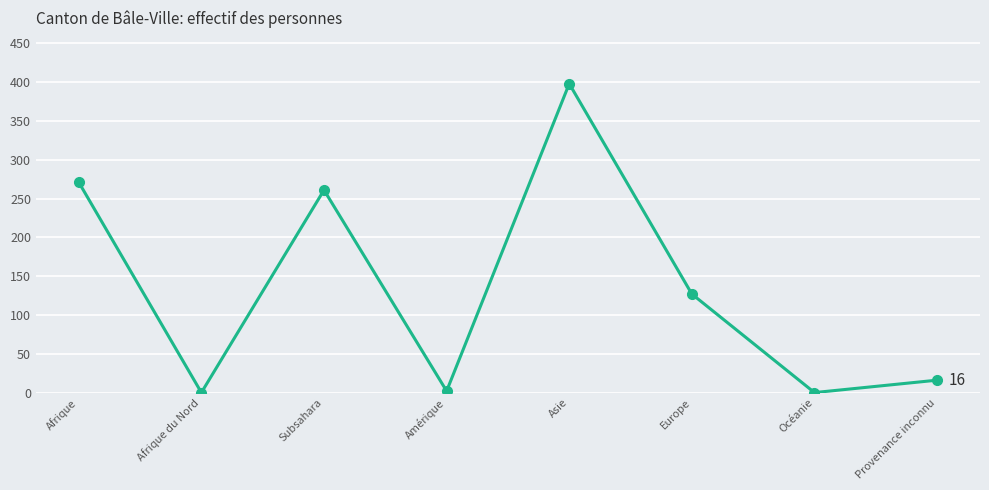

True or false: the data shows 146 at Océanie.

False